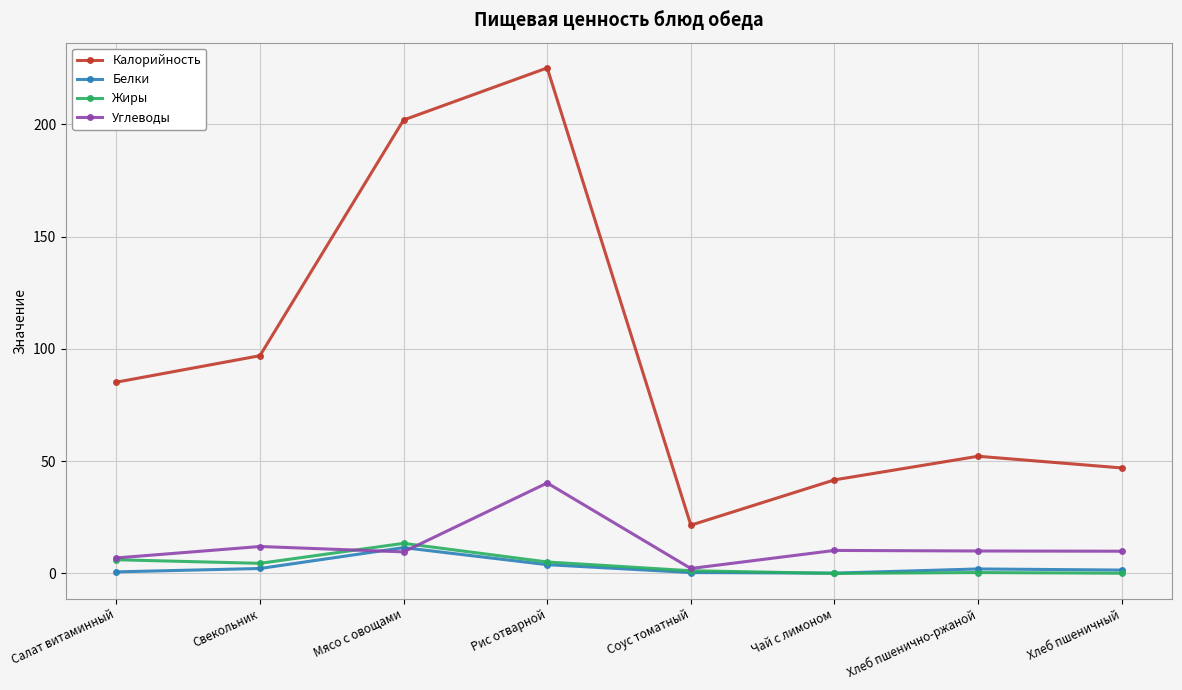

What position from the right is Рис отварной?

5